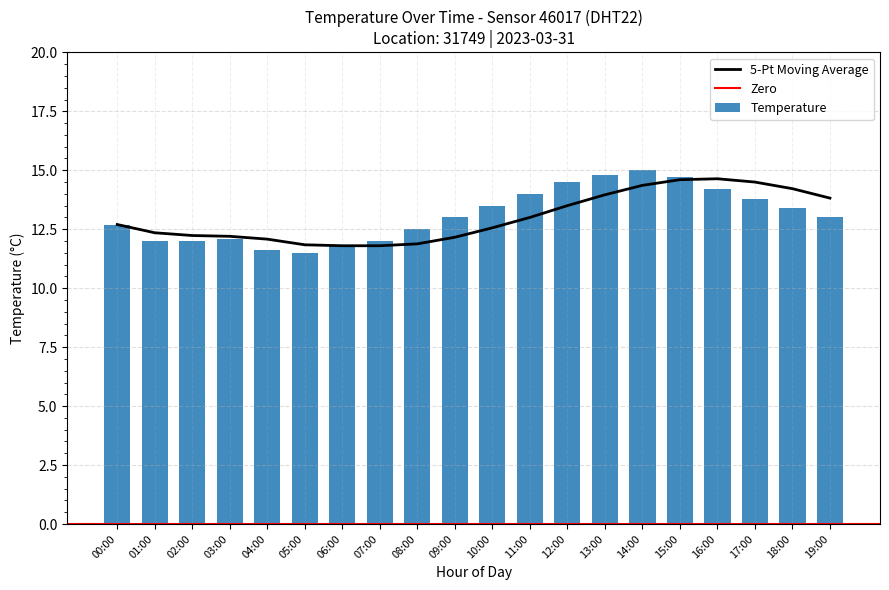

Reading right to left, what are all the values shown in this chart?

13.0	13.4	13.8	14.2	14.7	15.0	14.8	14.5	14.0	13.5	13.0	12.5	12.0	11.8	11.5	11.6	12.1	12.0	12.0	12.7